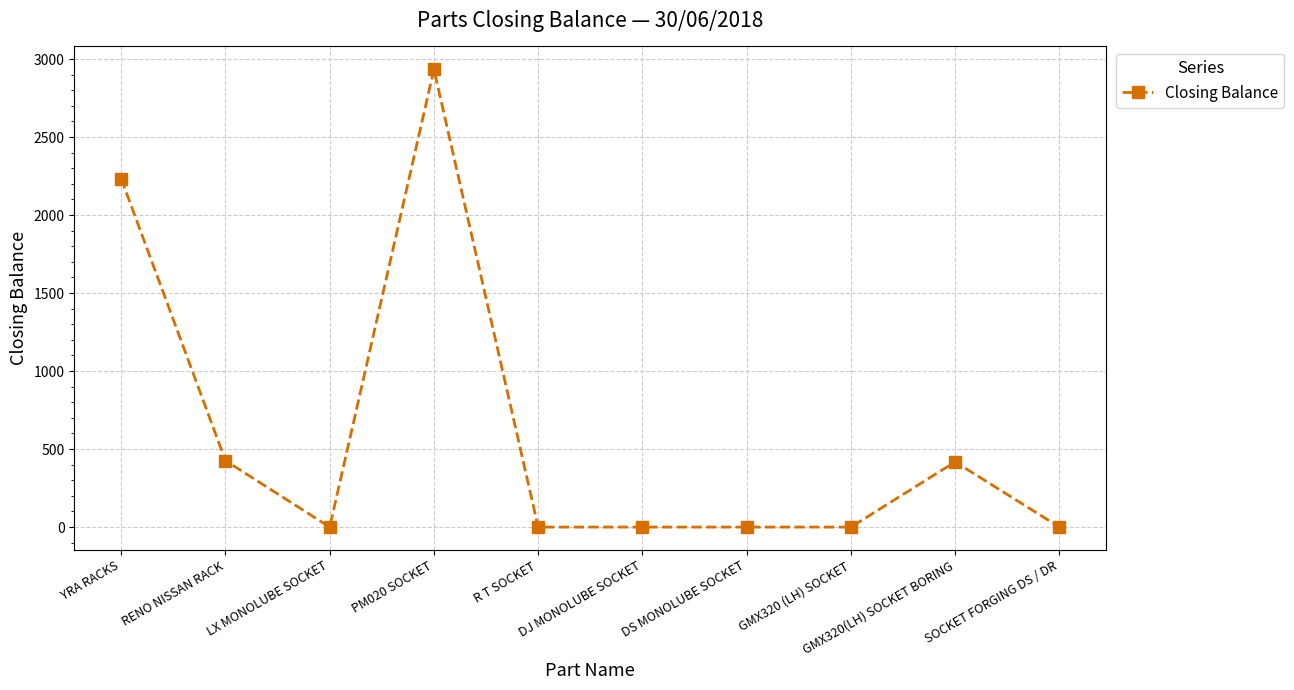

What is the sum of the values at GMX320(LH) SOCKET BORING and GMX320 (LH) SOCKET?

418